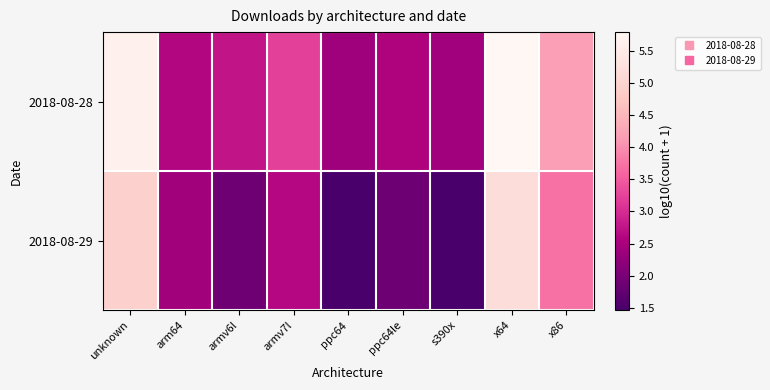

What is the total value across all series at ppc64le?

4.4